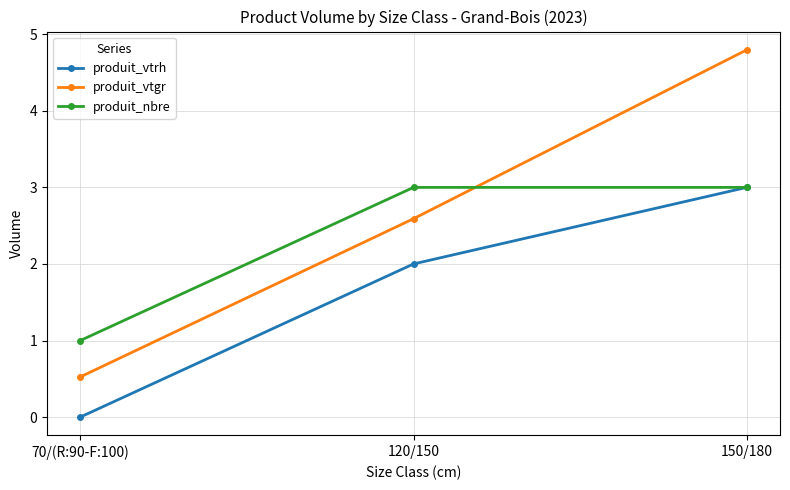

Which series changed the most between 70/(R:90-F:100) and 150/180?

produit_vtgr